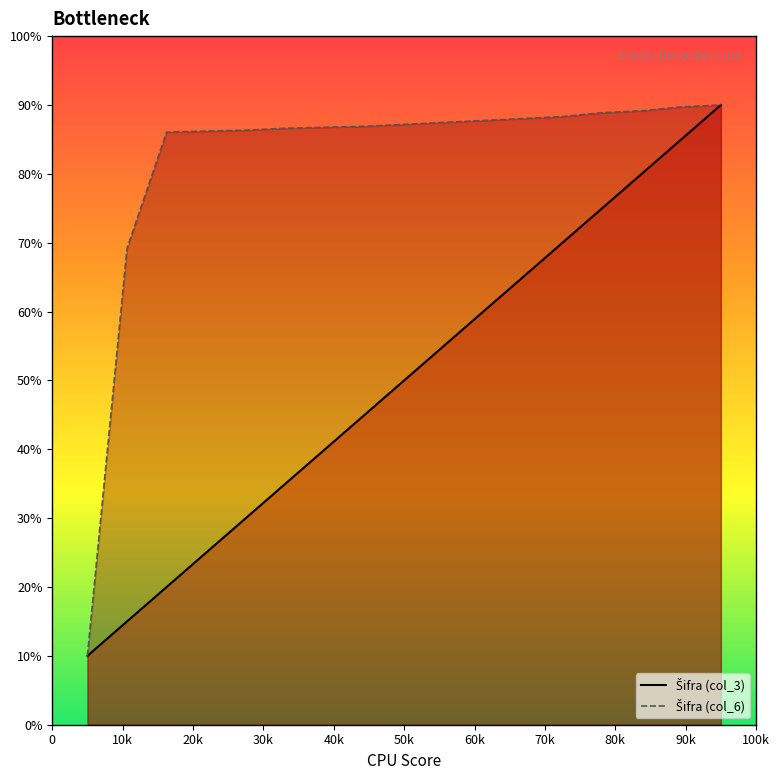

Which series has the largest range (max minus min)?

Šifra (col_3)